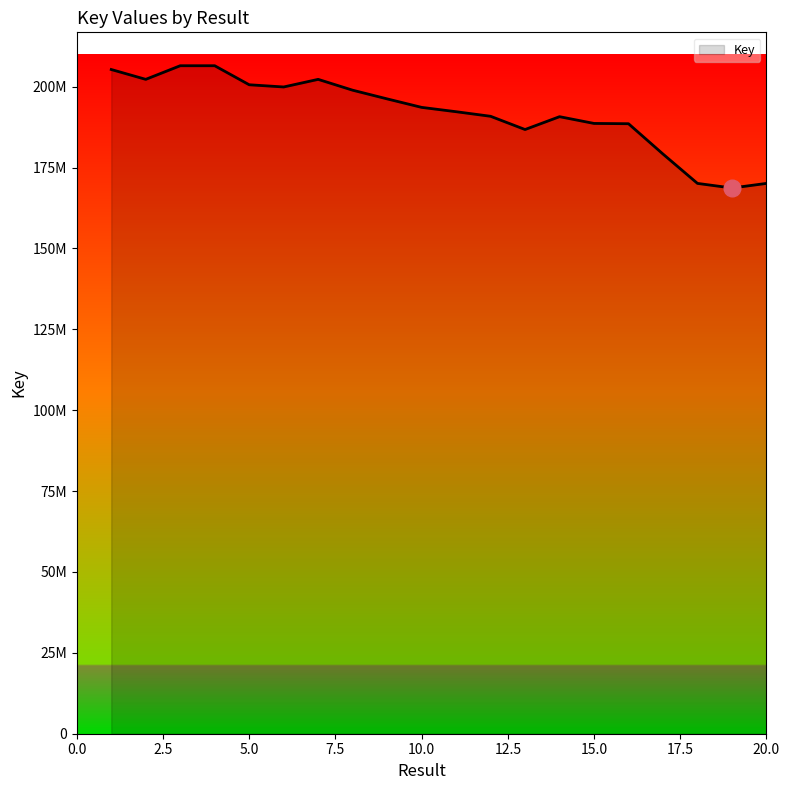

Is this an area chart (filled region under the line)?

Yes